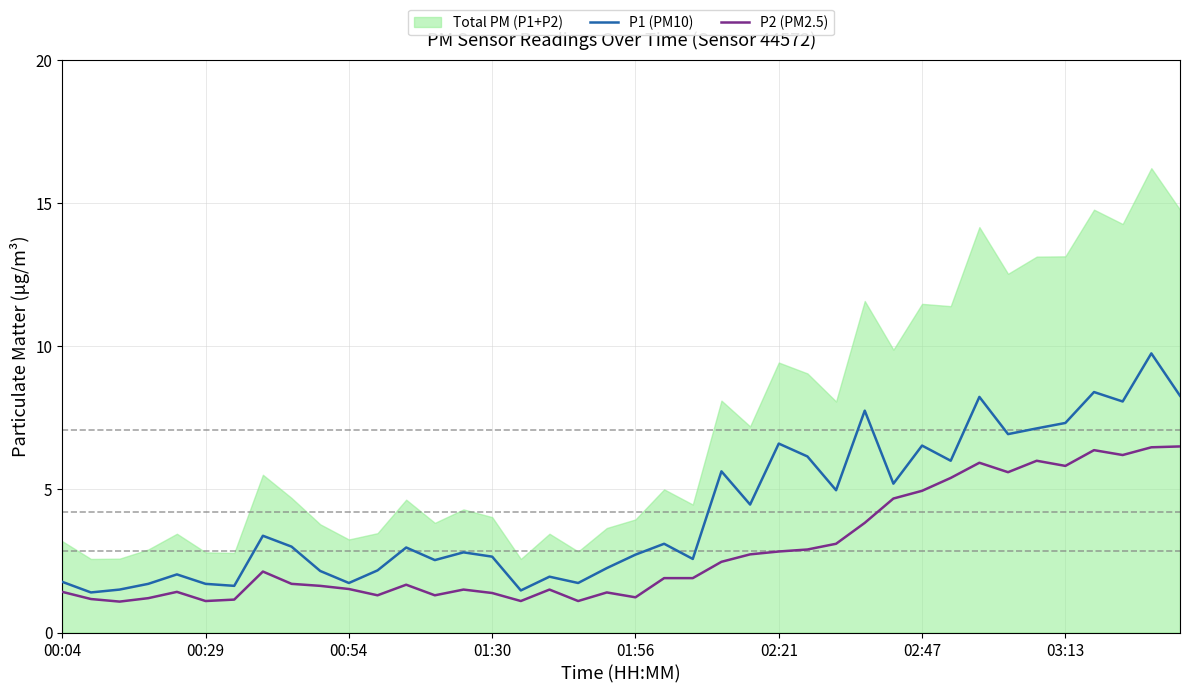

True or false: P1 (PM10) has a value of 12.9 at 03:13.

False